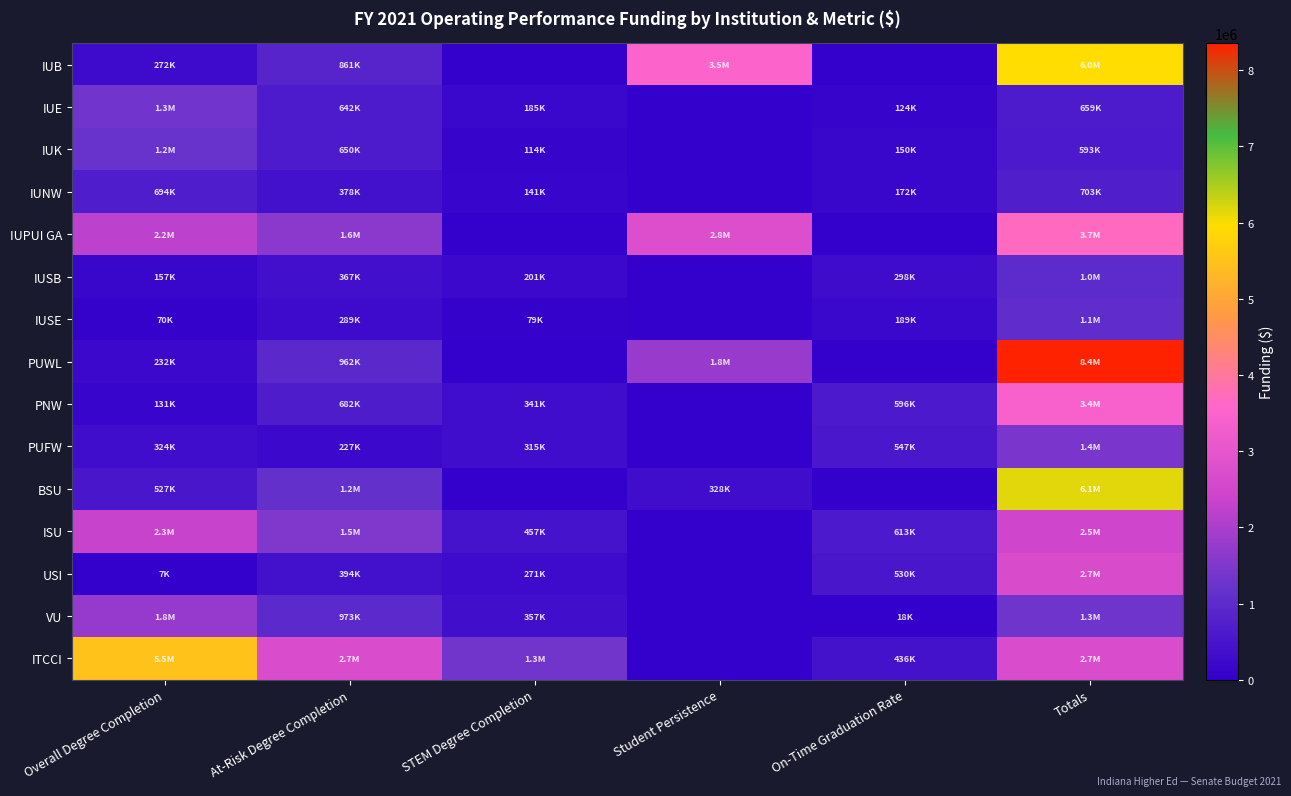

At which category is the sum across all series the highest?

Totals